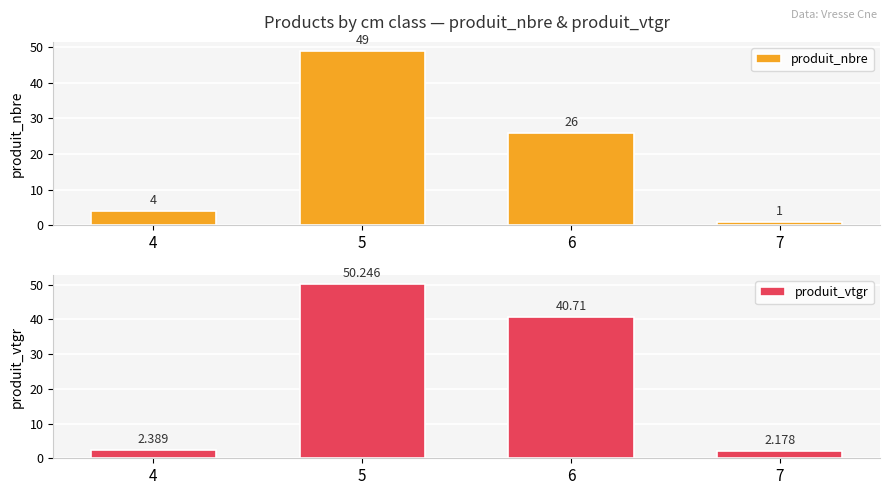

Reading left to right, list all the values displayed in this chart.

produit_nbre: 4=4.0	5=49.0	6=26.0	7=1.0
produit_vtgr: 4=2.4	5=50.2	6=40.7	7=2.2